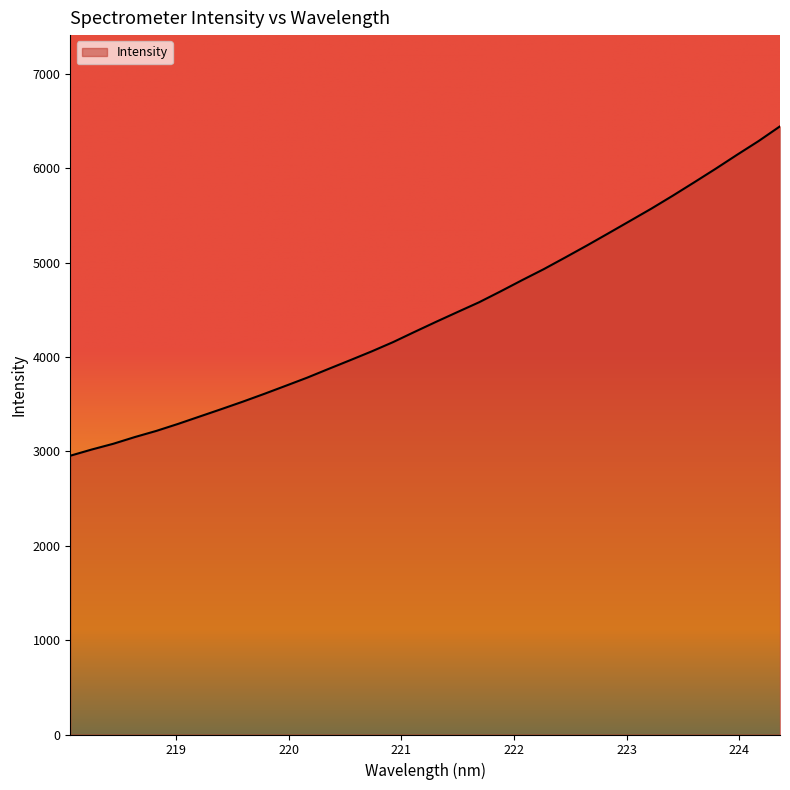

What is the difference between the maximum and minimum values?

3491.1